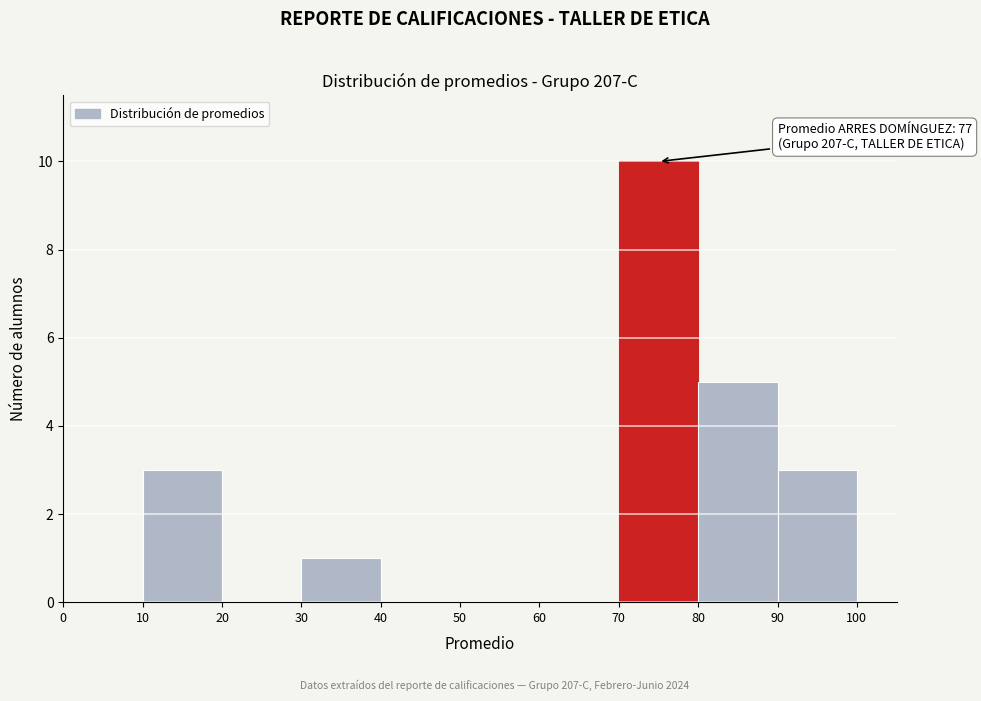

Which range on the x-axis has the tallest bar?

70 to 80